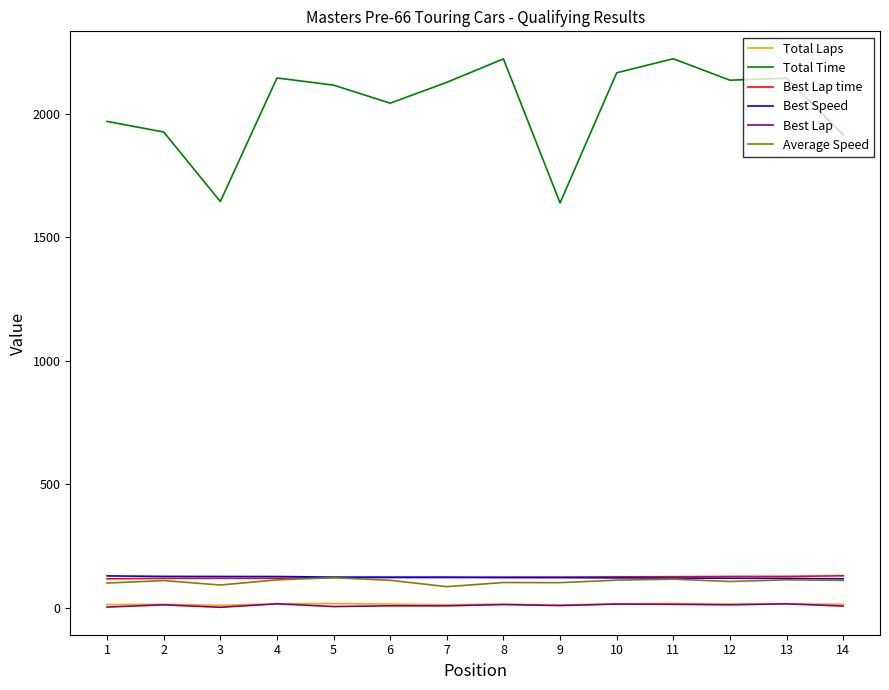

What is the difference between the highest and lowest values at 8?

2209.5